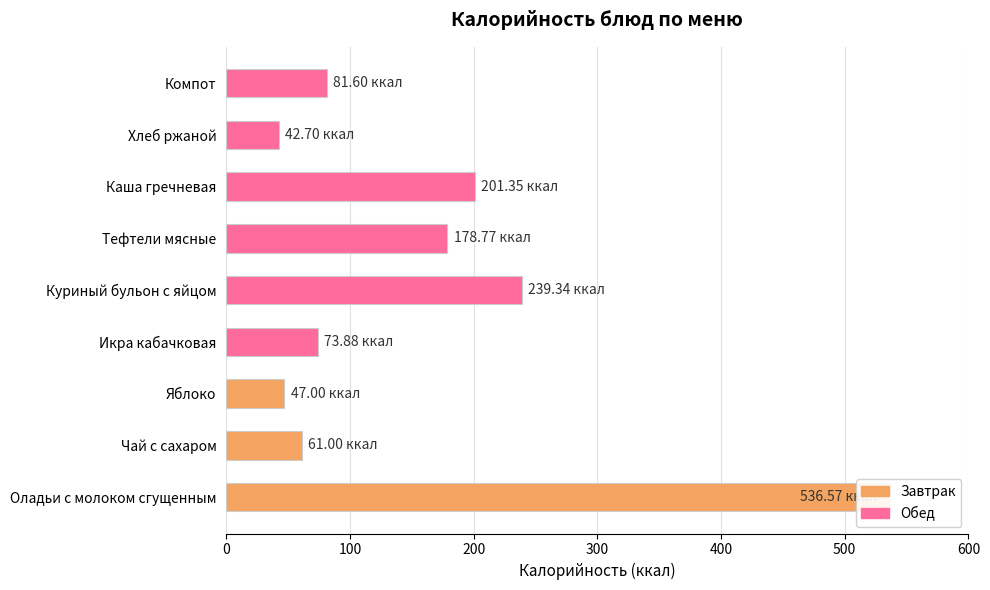

How many distinct data groups are displayed?

1